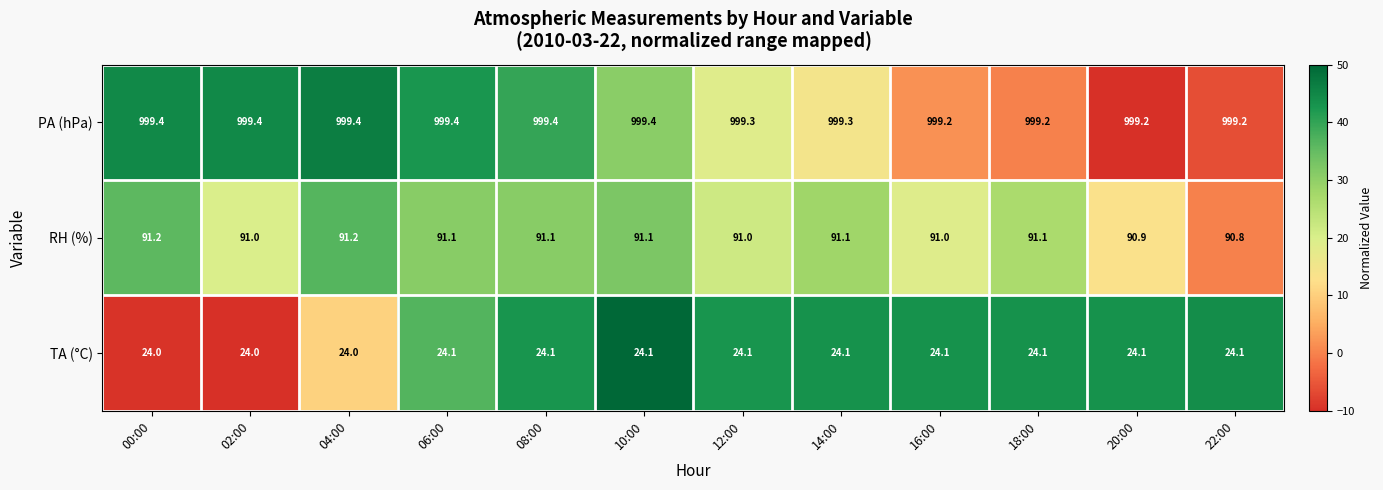

At 06:00, list the series in order from smallest to largest.

TA (°C), RH (%), PA (hPa)